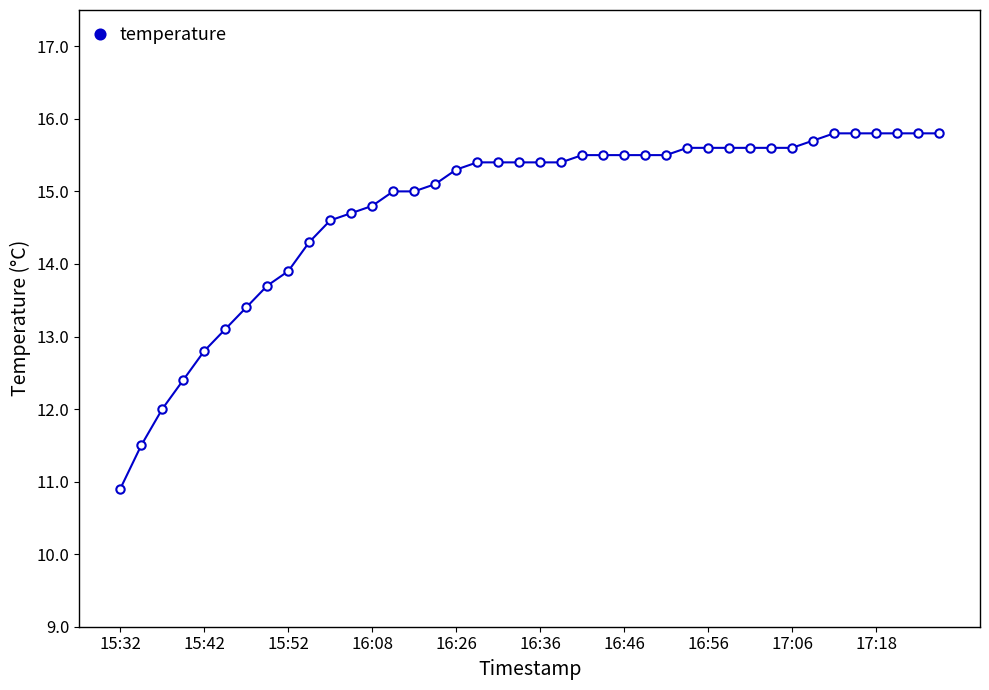

What is the sum of all values?

591.1